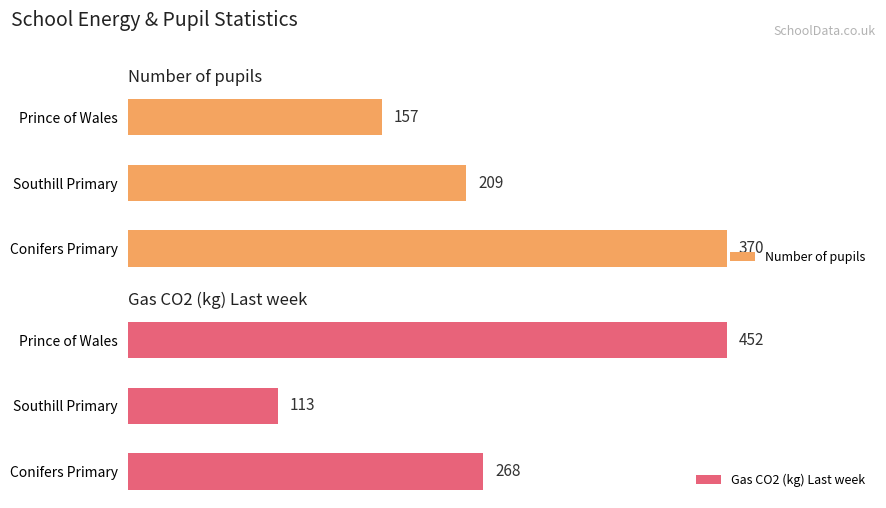

What are all the series names shown in the legend?

Number of pupils, Gas CO2 (kg) Last week